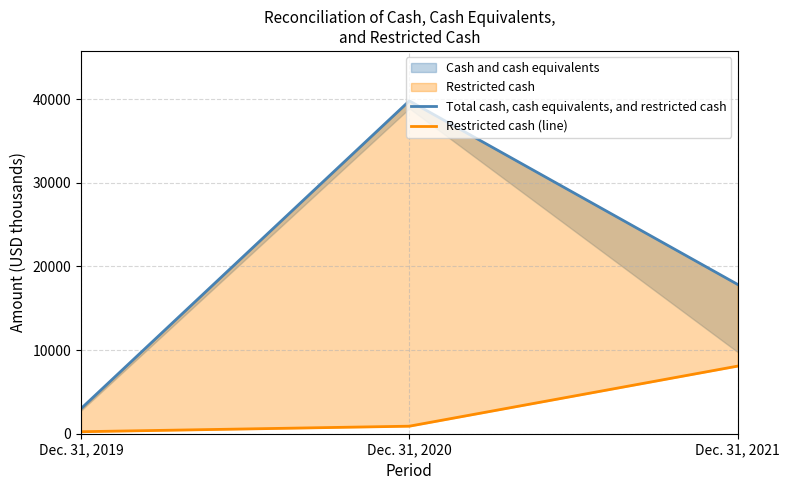

How many lines are shown in the chart?

2